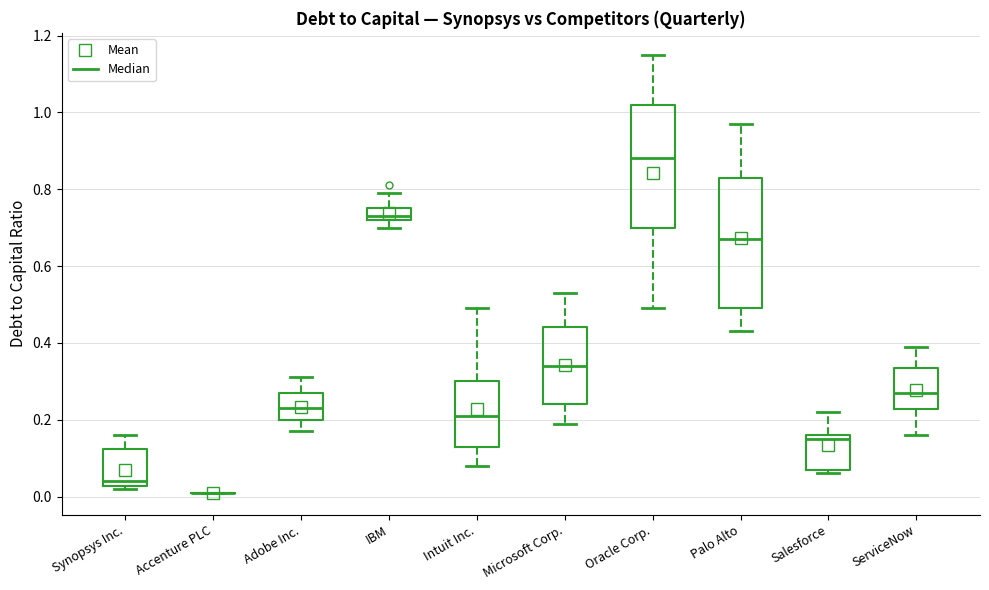

Reading left to right, transcribe this box plot: for each box, give where its median line is, the range the box spans, and where its two whiskers end, as read against the y-axis. The values are not printed on the chart, so give them approximately, as read against the axis.

Synopsys Inc.: median 0.04, box 0.02 to 0.12, whiskers 0.02 (just below the box's lower edge) to 0.16
Accenture PLC: box collapsed to a line at 0.02, whiskers 0.02 to 0.02
Adobe Inc.: median 0.24, box 0.20 to 0.28, whiskers 0.18 to 0.32
IBM: median 0.74, box 0.72 to 0.76, whiskers 0.70 to 0.80
Intuit Inc.: median 0.22, box 0.14 to 0.30, whiskers 0.08 to 0.50
Microsoft Corp.: median 0.34, box 0.24 to 0.44, whiskers 0.20 to 0.54
Oracle Corp.: median 0.88, box 0.70 to 1.02, whiskers 0.50 to 1.16
Palo Alto: median 0.68, box 0.50 to 0.84, whiskers 0.44 to 0.98
Salesforce: median 0.16 (just below the box's upper edge), box 0.08 to 0.16, whiskers 0.06 to 0.22
ServiceNow: median 0.28, box 0.22 to 0.34, whiskers 0.16 to 0.40